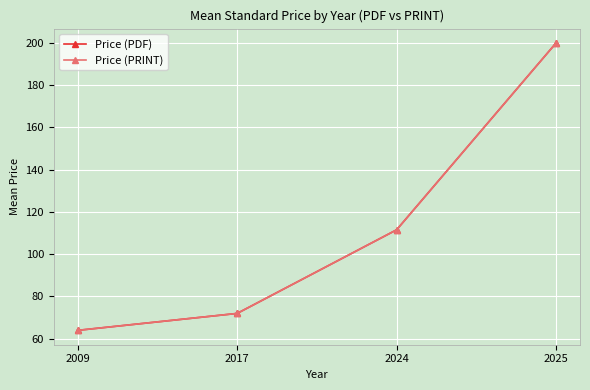

Is this an area chart (filled region under the line)?

No